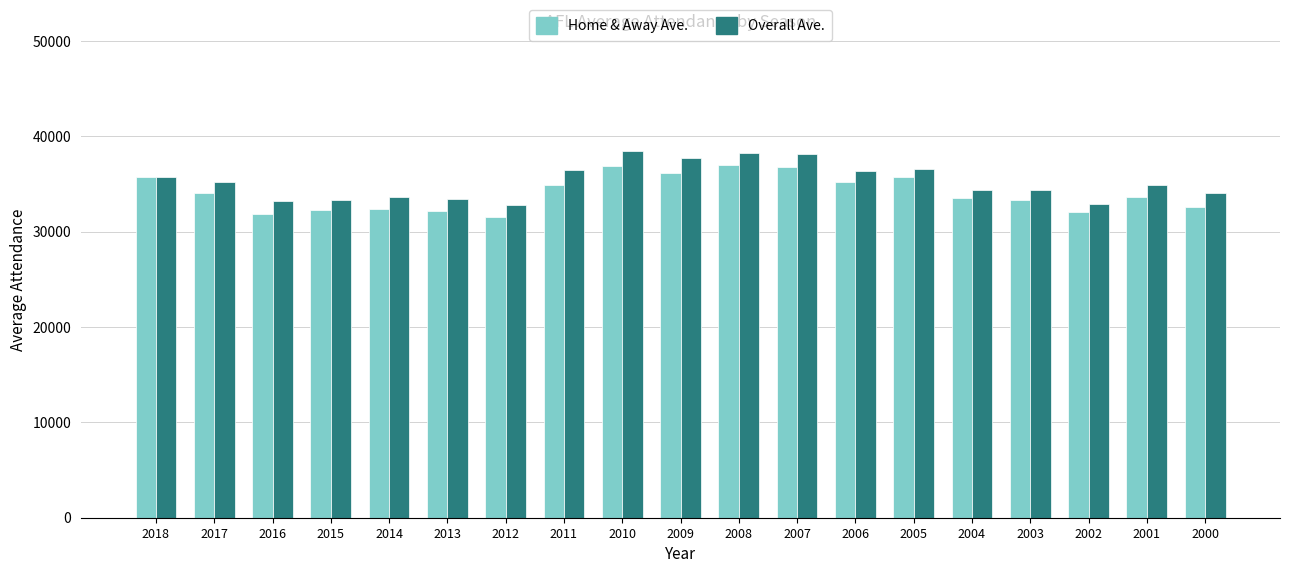

At which label does Home & Away Ave. first exceed 33643?

2018